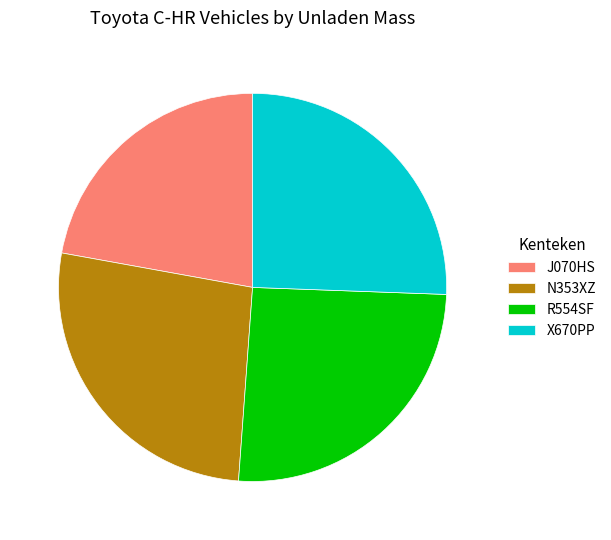

True or false: R554SF accounts for 26% of the total.

True